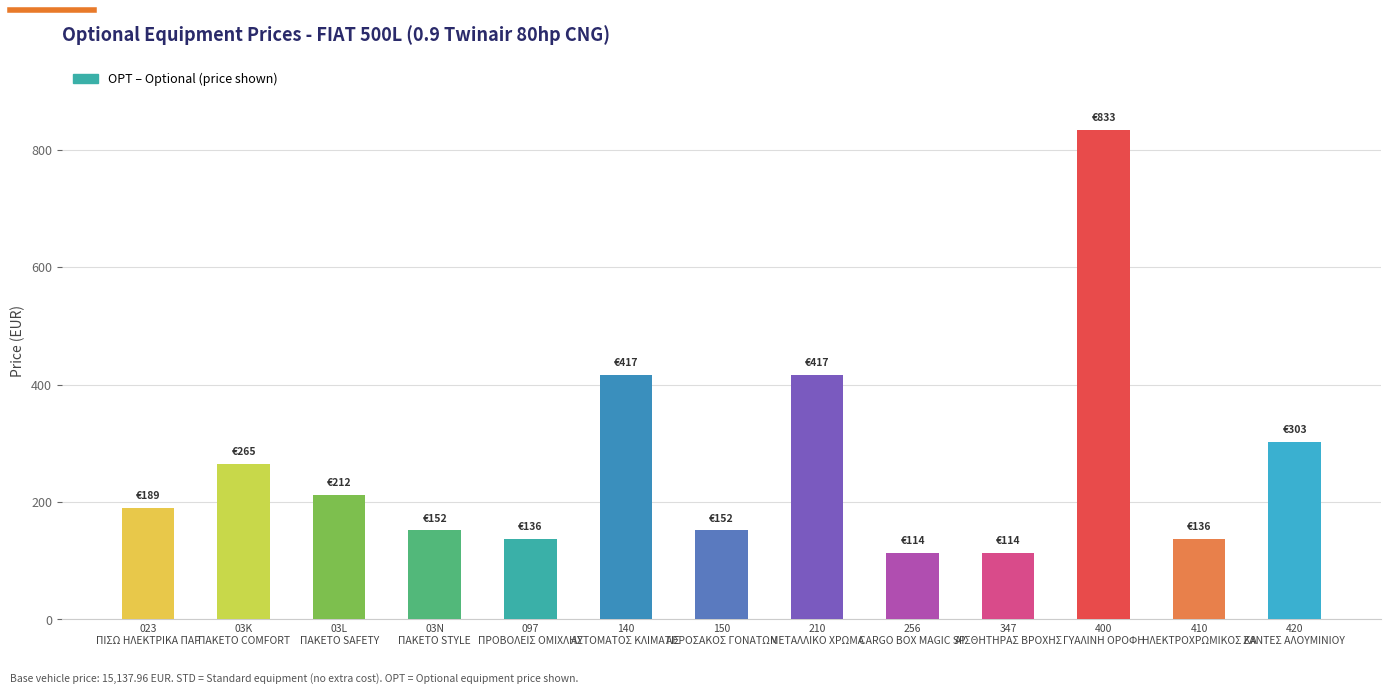

What is the difference between the maximum and minimum values?

719.7